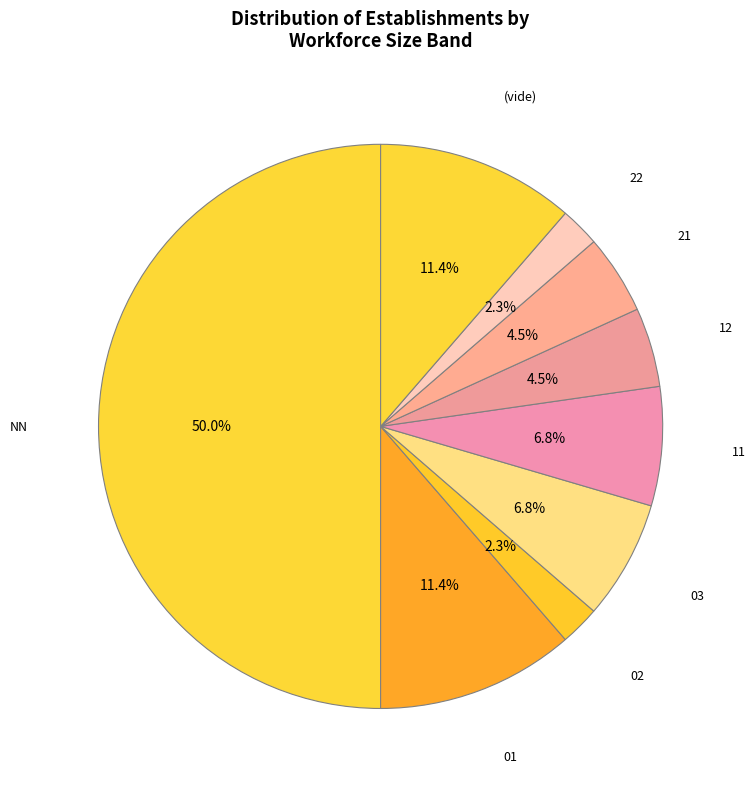

How many slices are in this pie chart?

9